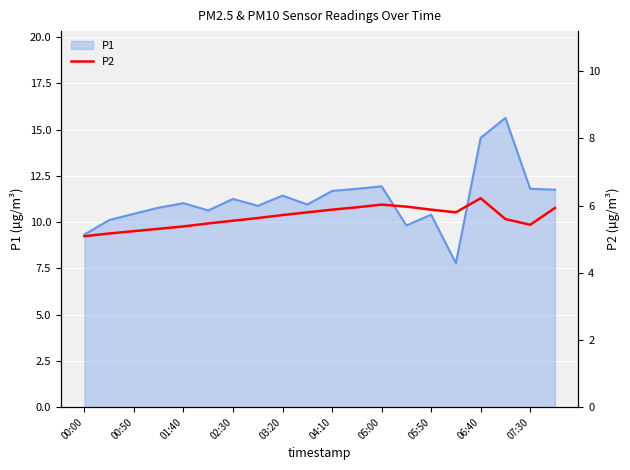

The P1 series shows 9.3 at 00:00. True or false?

True